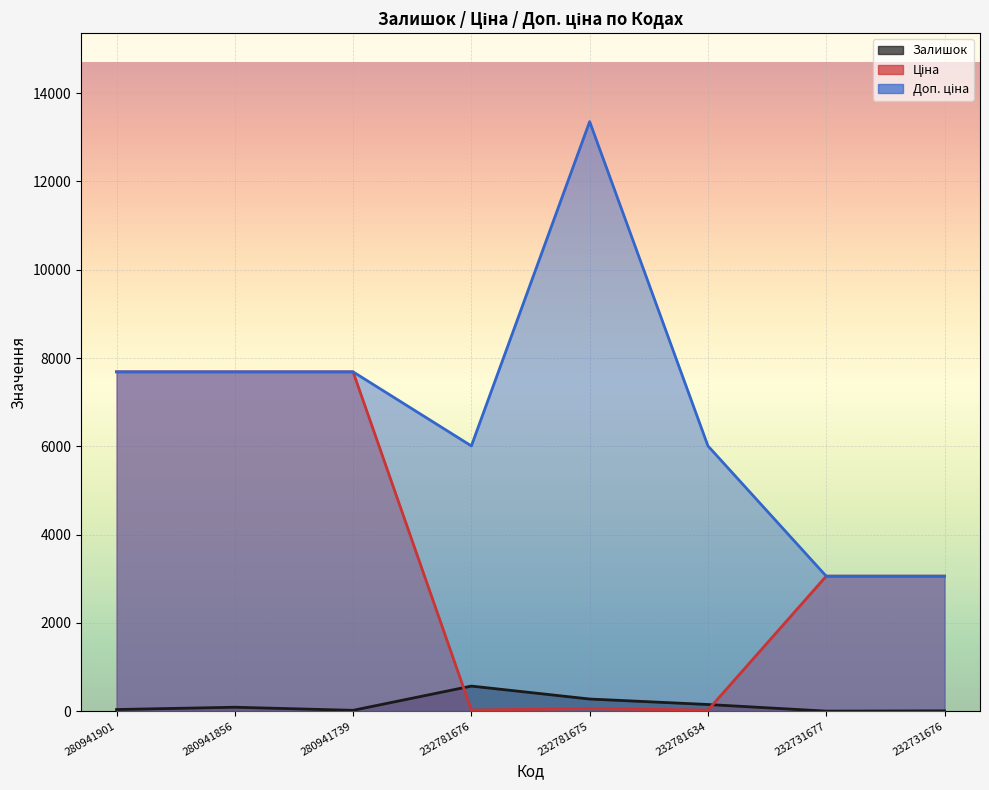

Rank the series at 280941856 from lowest to highest value.

Залишок, Ціна, Доп. ціна